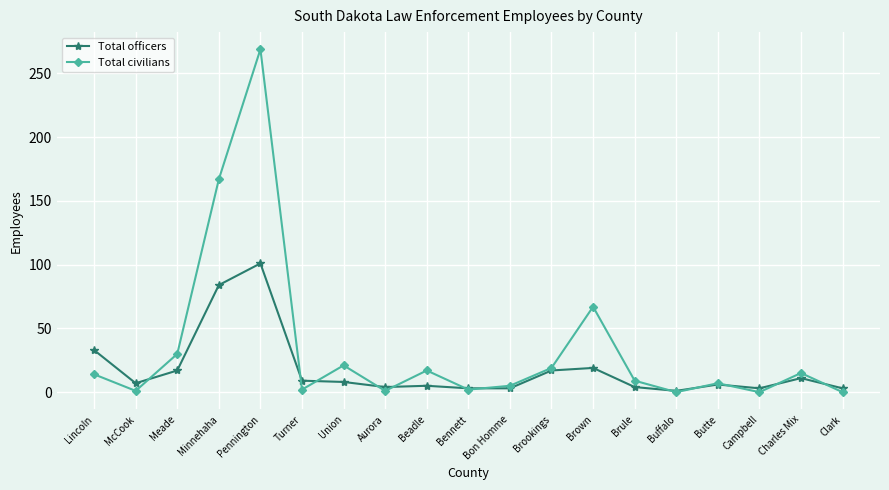

Does the chart display data point markers on the line(s)?

Yes